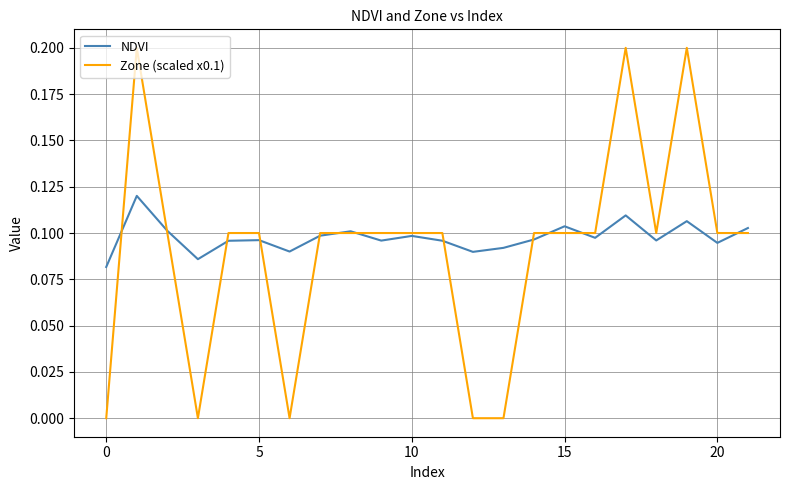

True or false: Zone (scaled x0.1) and NDVI intersect in this chart.

True